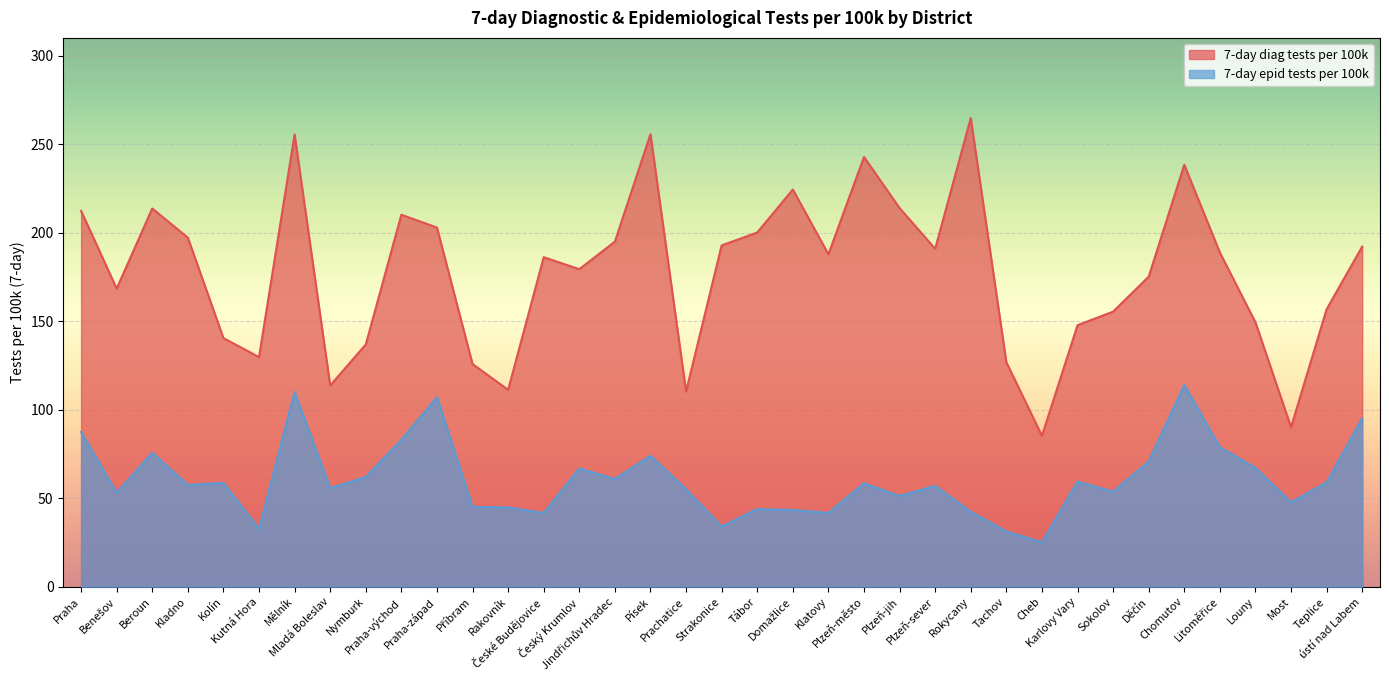

Rank the series by their maximum value, from lowest to highest.

7-day epid tests per 100k, 7-day diag tests per 100k